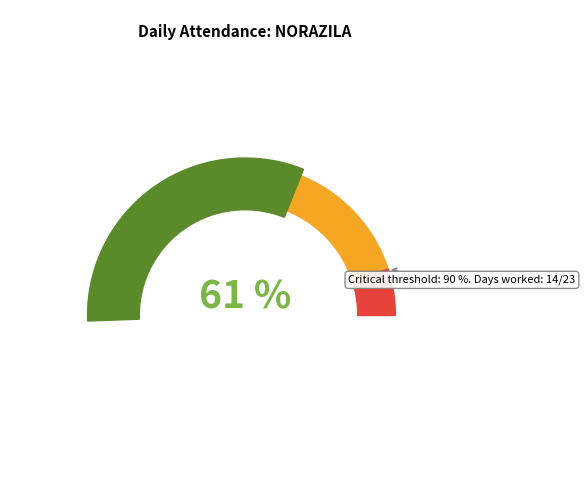

The 23 slice represents 7% of the pie. True or false?

False